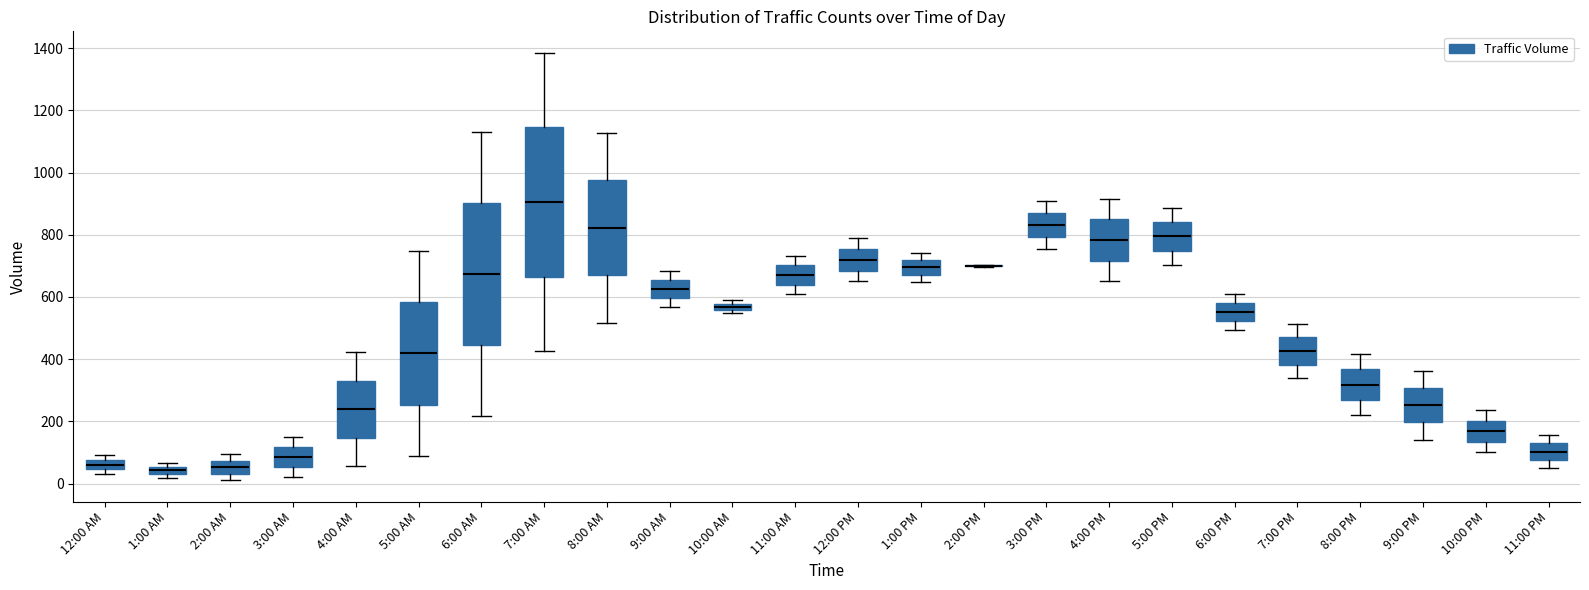

Comparing the boxes themselves (not the whiskers), which one is the tallest?

7:00 AM